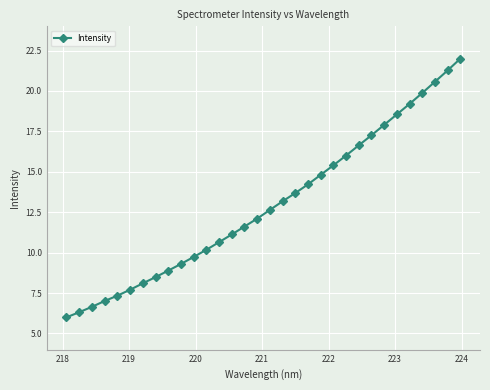

What is the difference between the maximum and second lowest values?

15.7